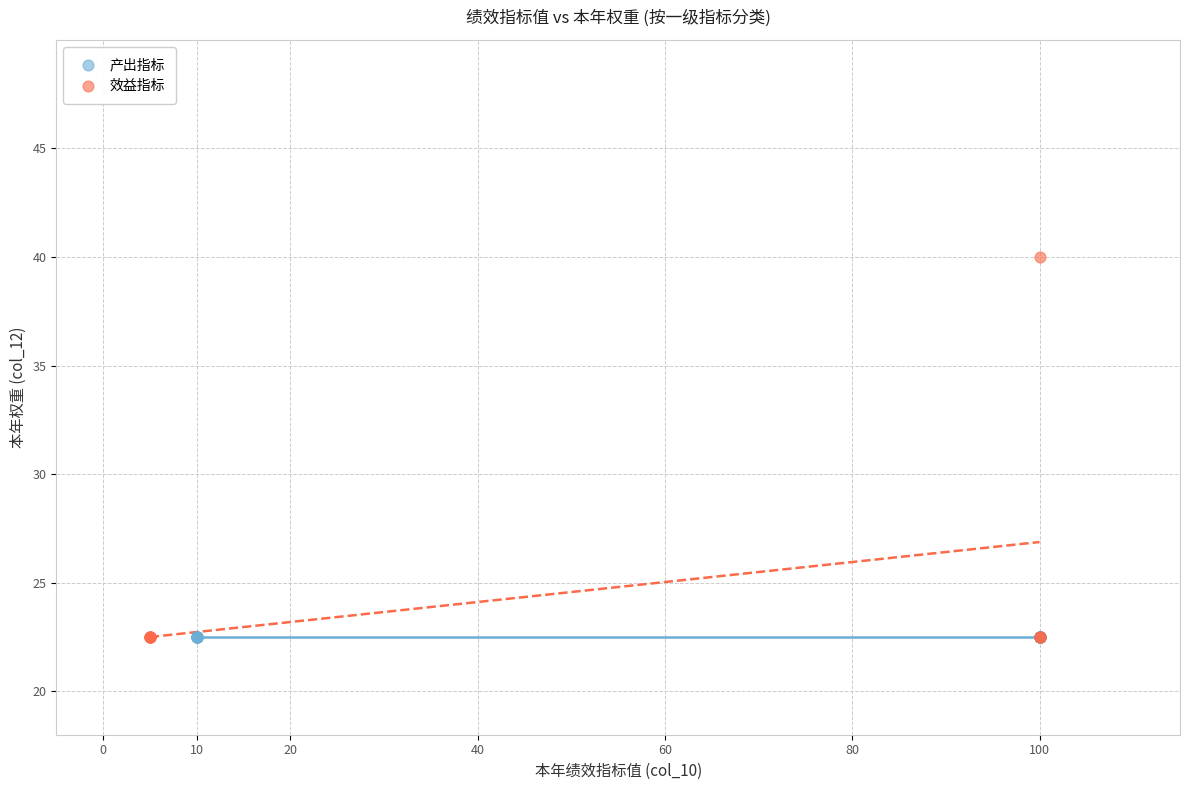

Which series reaches the maximum Y coordinate?

效益指标